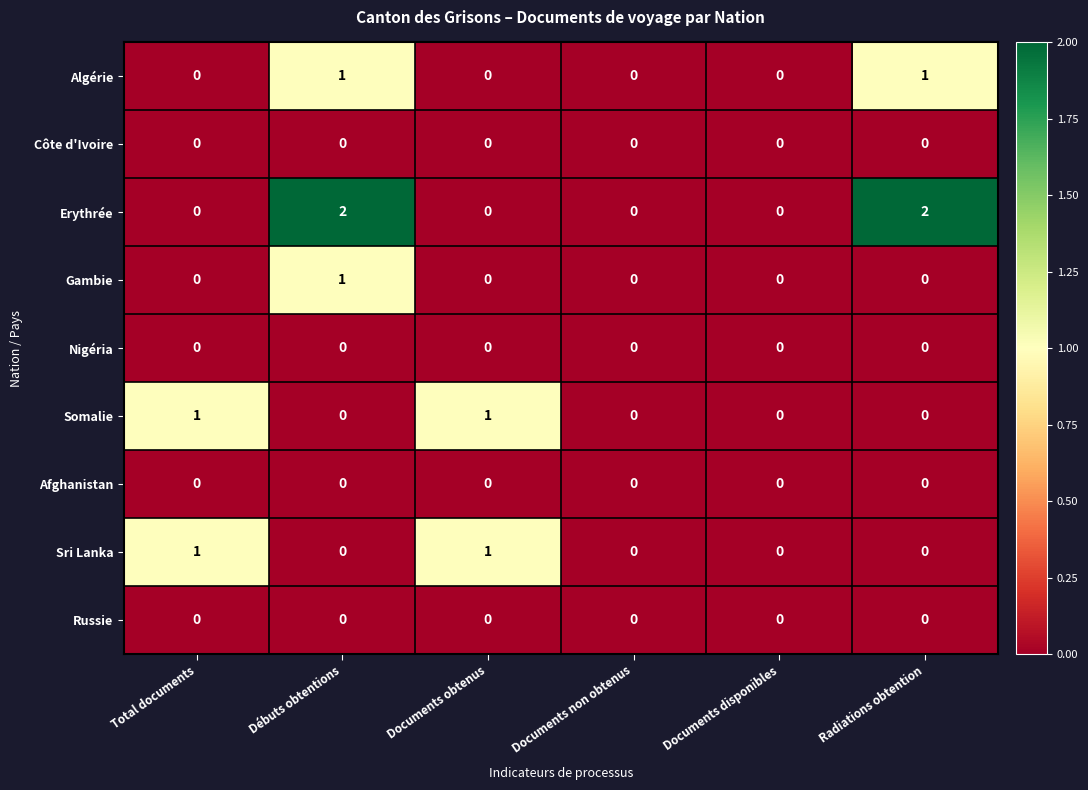

Which series has the largest range (max minus min)?

Erythrée